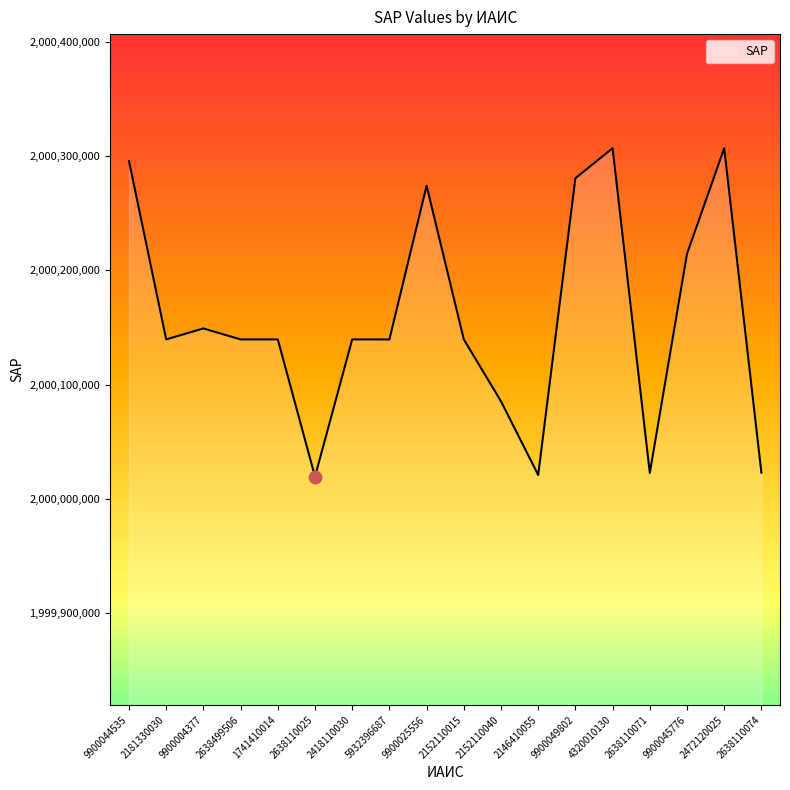

Which has a higher value, 2418110030 or 2146410055?

2418110030